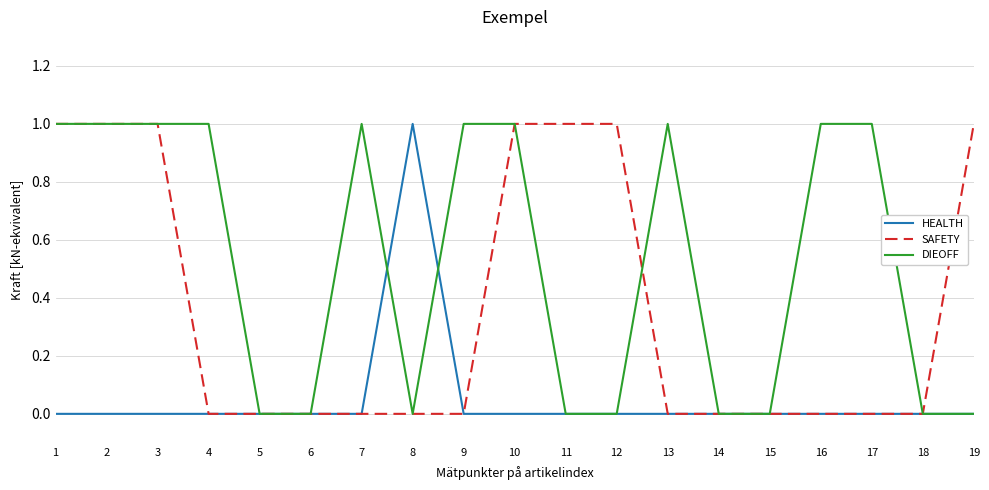

Reading left to right, transcribe all the data shown in this chart.

HEALTH: 1=0	2=0	3=0	4=0	5=0	6=0	7=0	8=1	9=0	10=0	11=0	12=0	13=0	14=0	15=0	16=0	17=0	18=0	19=0
SAFETY: 1=1	2=1	3=1	4=0	5=0	6=0	7=0	8=0	9=0	10=1	11=1	12=1	13=0	14=0	15=0	16=0	17=0	18=0	19=1
DIEOFF: 1=1	2=1	3=1	4=1	5=0	6=0	7=1	8=0	9=1	10=1	11=0	12=0	13=1	14=0	15=0	16=1	17=1	18=0	19=0